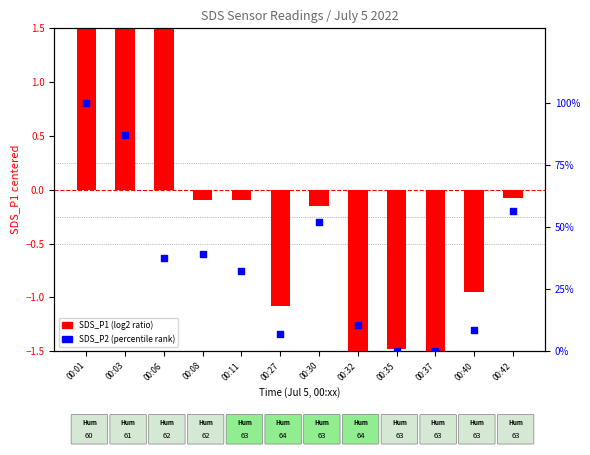

What is the total value across all series at 00:01?

101.7